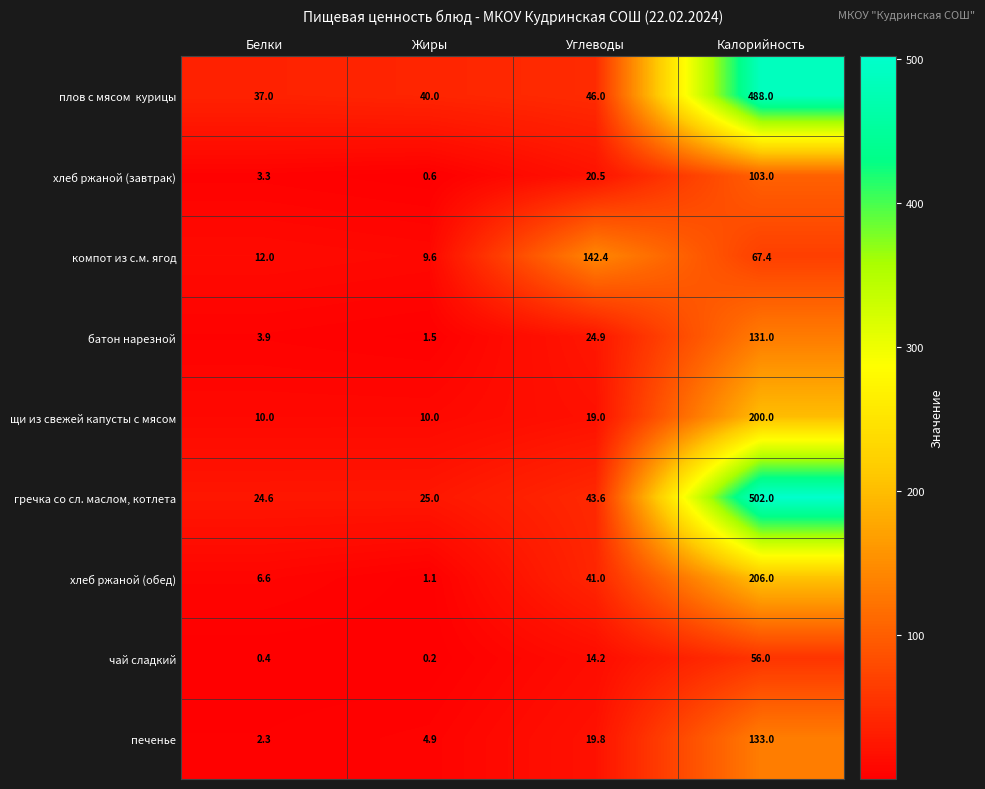

Is it true that хлеб ржаной (завтрак) equals 3.3 at Белки?

True